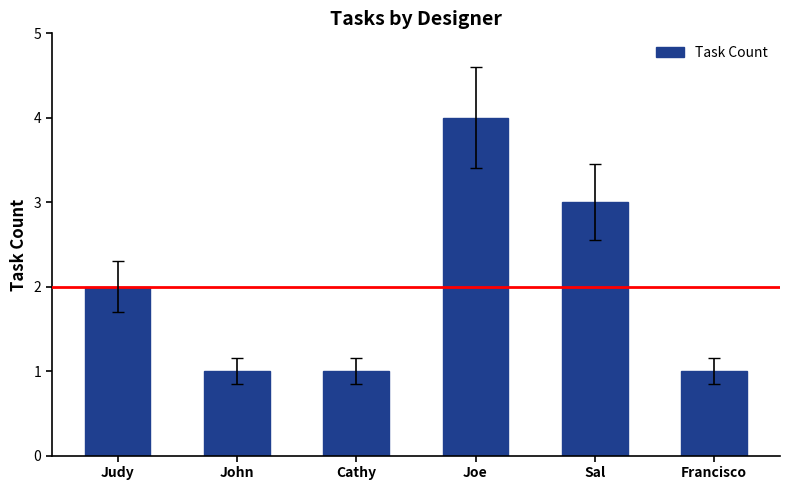

What is the sum of the values at Judy and Joe?

6